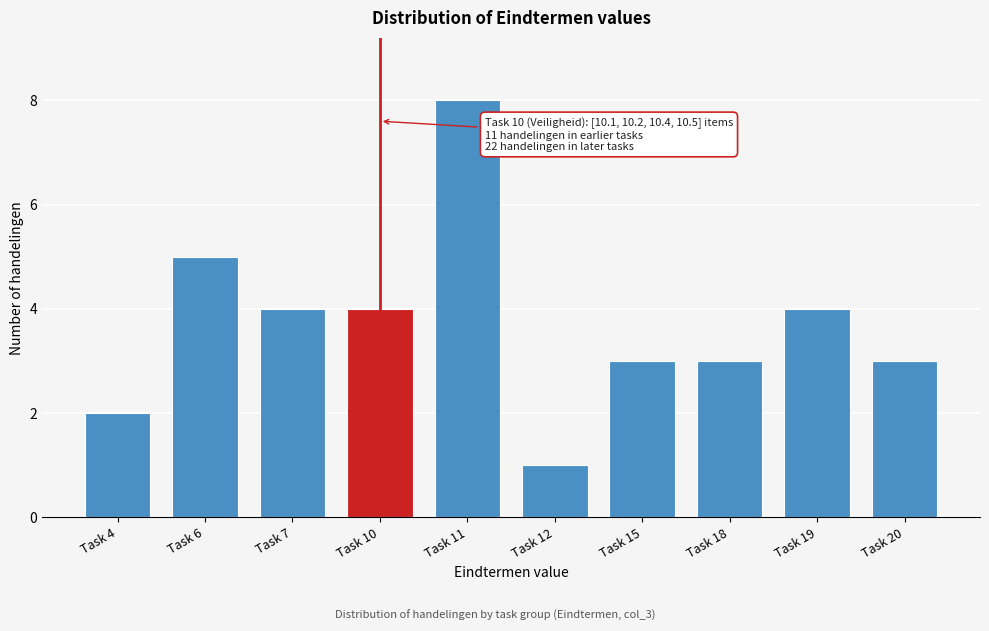

Reading left to right, extract all data points from this chart.

2	5	4	4	8	1	3	3	4	3